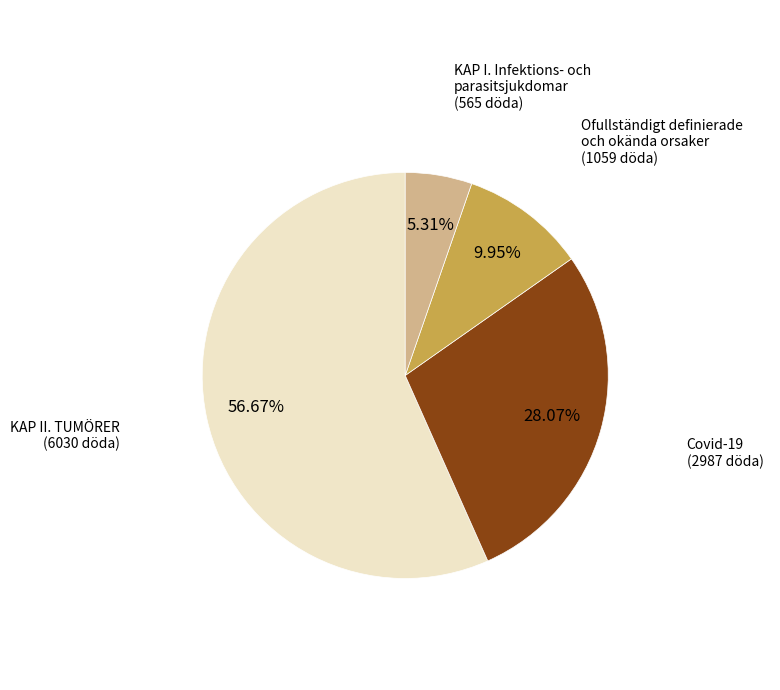

What is the ratio of the value at Covid-19 (2987 döda) to the value at Ofullständigt definierade och okända orsaker (1059 döda)?

2.8